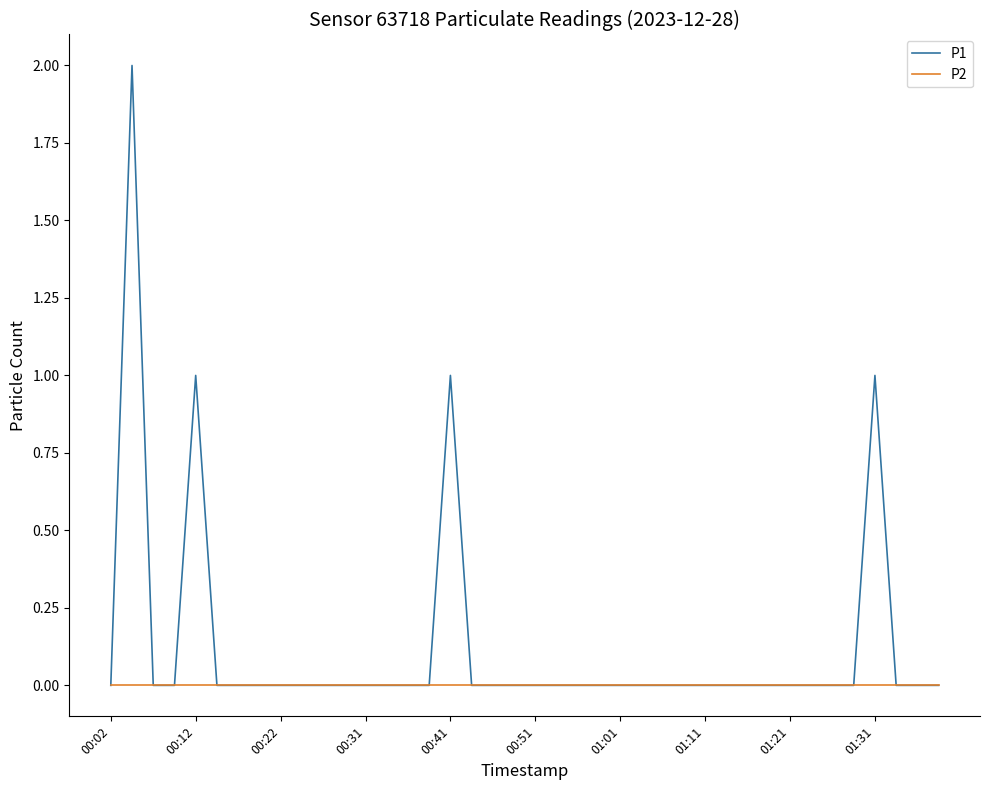

Reading right to left, list all the values displayed in this chart.

P1: 0	0	0	1	0	0	0	0	0	0	0	0	0	0	0	0	0	0	0	0	0	0	0	1	0	0	0	0	0	0	0	0	0	0	0	1	0	0	2	0
P2: 0	0	0	0	0	0	0	0	0	0	0	0	0	0	0	0	0	0	0	0	0	0	0	0	0	0	0	0	0	0	0	0	0	0	0	0	0	0	0	0